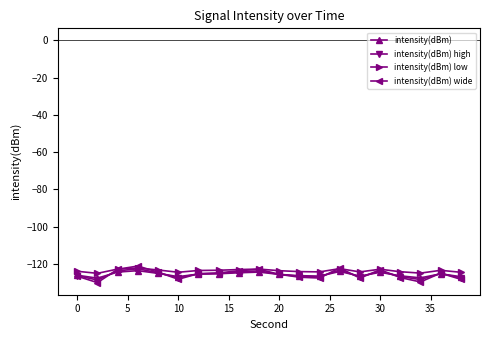

What is the smallest value displayed?

-130.0